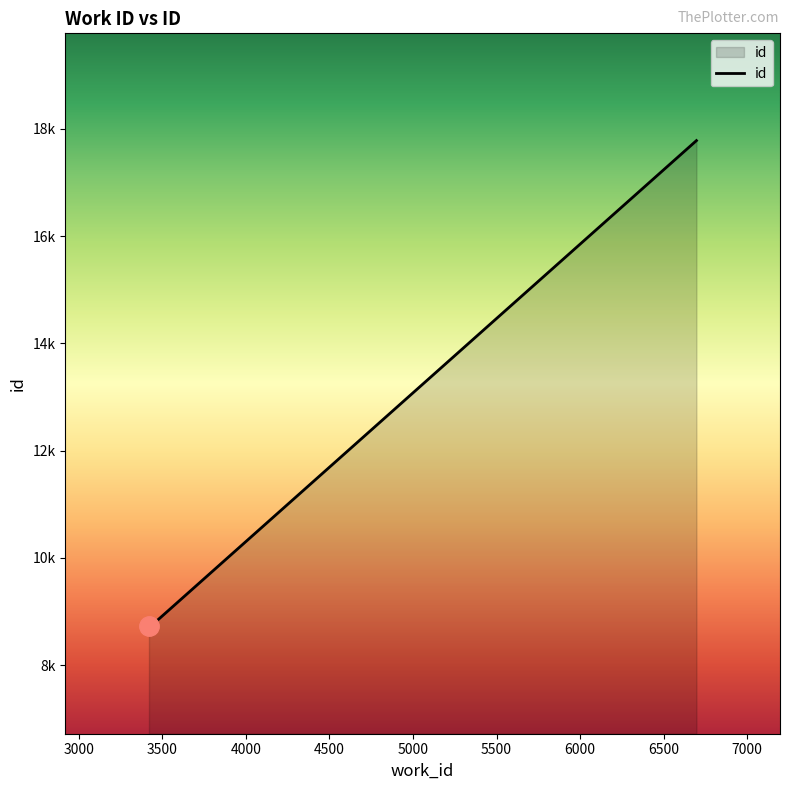

Does the chart display data point markers on the line(s)?

No